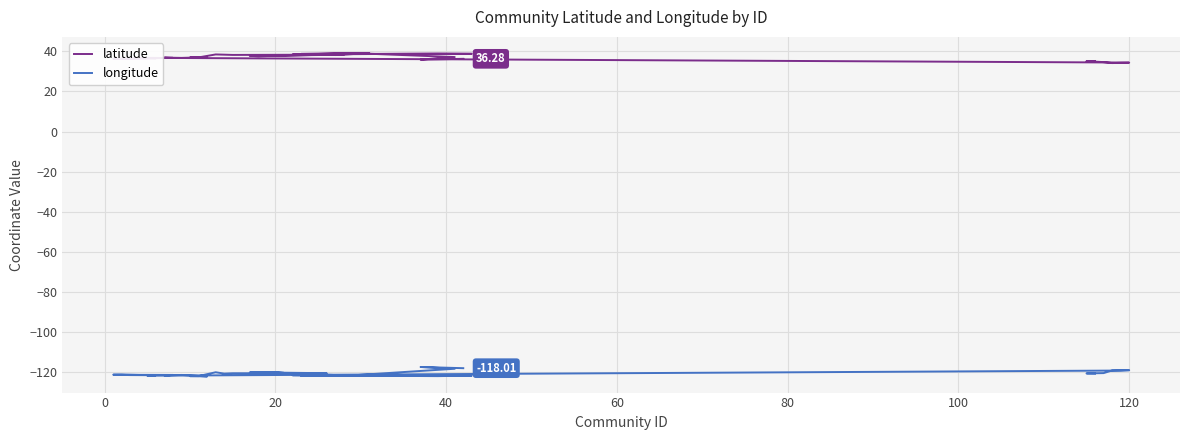

What is the label of the 10th point from the right?

30